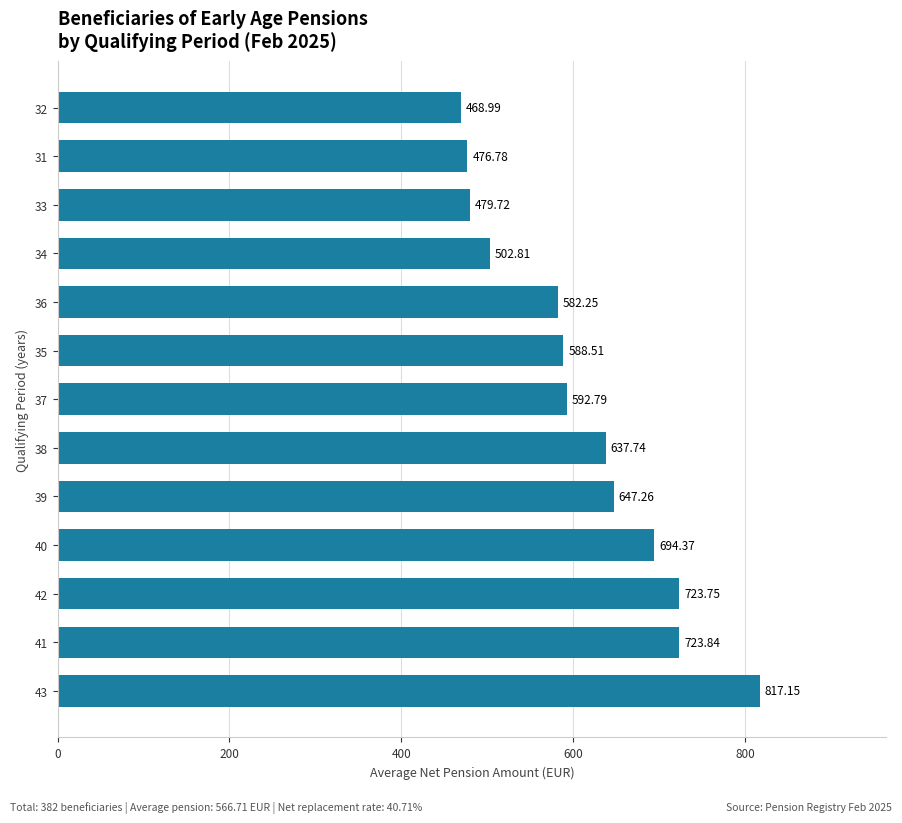

What is the change in value from 42 to 31?

-247.0